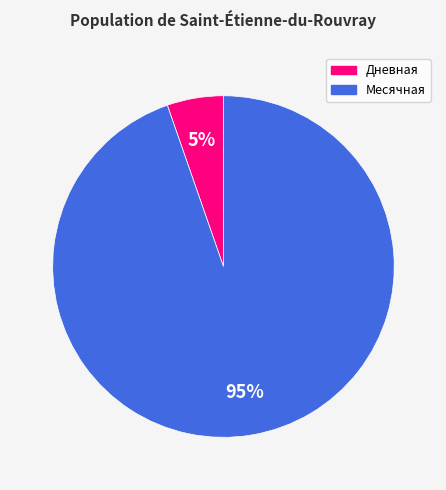

Is there a majority slice in this chart?

Yes